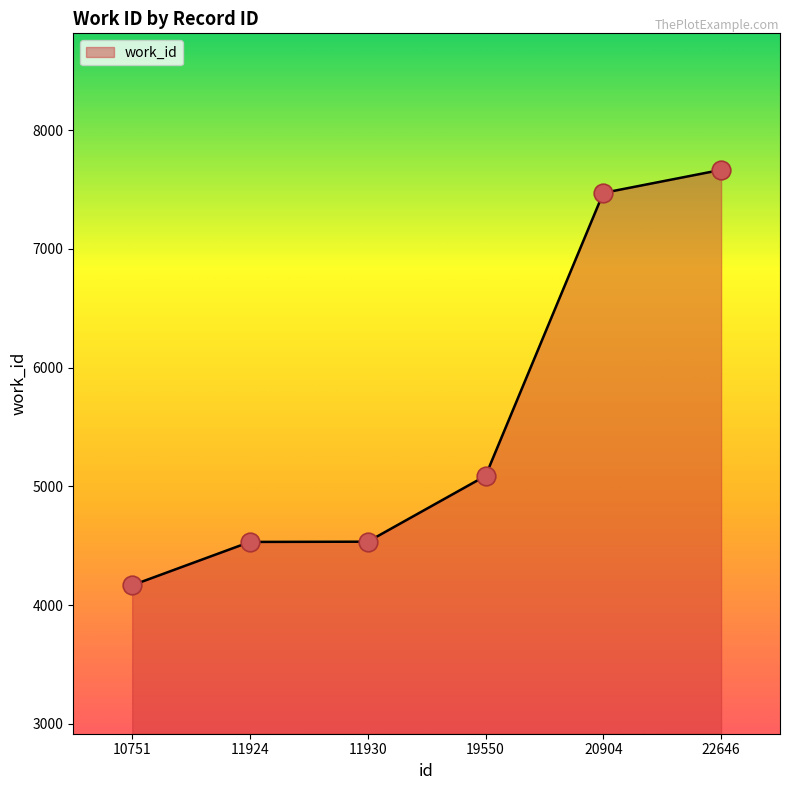

What is the change in value from 11930 to 20904?

+2937